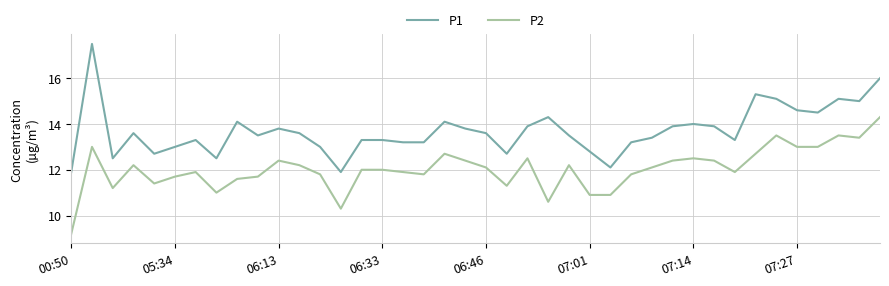

Which series has the largest range (max minus min)?

P1